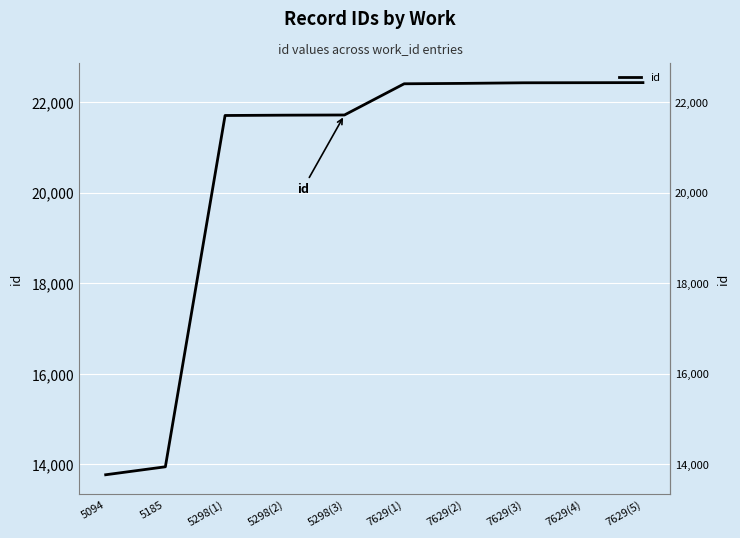

Rank the categories by value from lowest to highest.

5094, 5185, 5298(1), 5298(2), 5298(3), 7629(1), 7629(2), 7629(3), 7629(4), 7629(5)